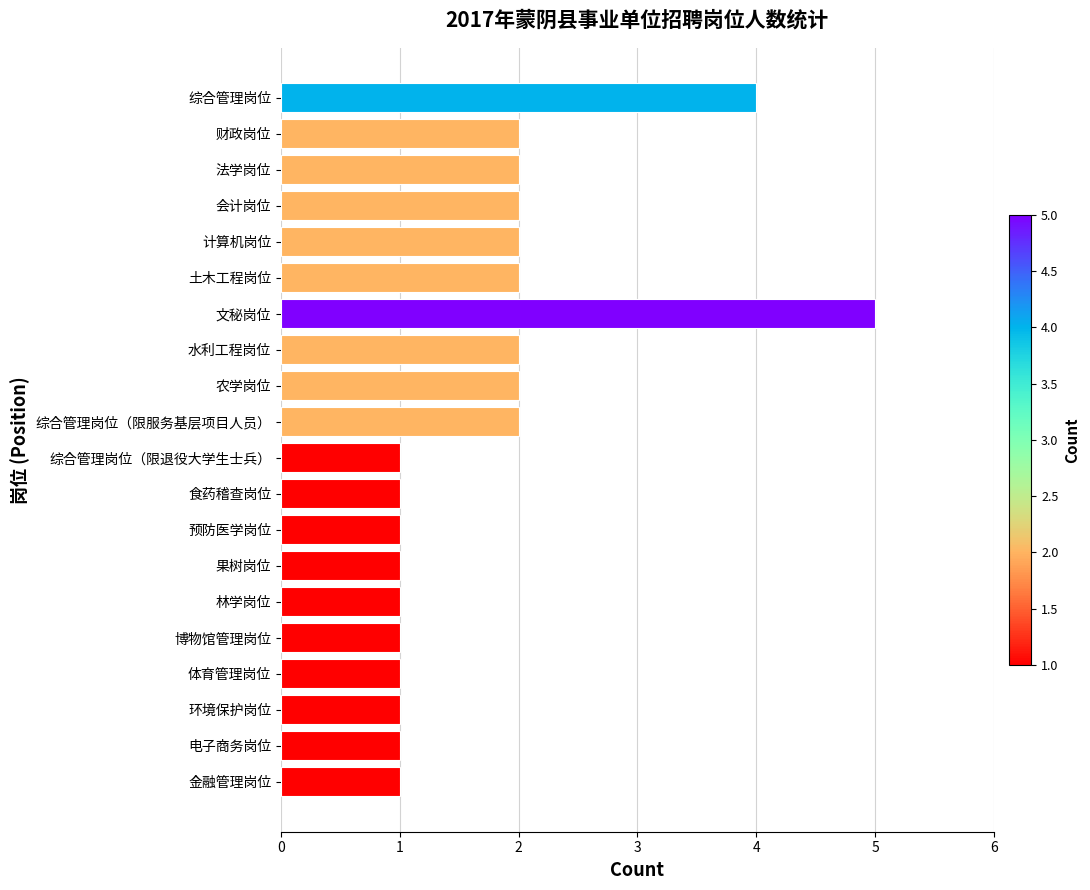

What is the ratio of the value at 会计岗位 to the value at 综合管理岗位（限退役大学生士兵）?

2.0